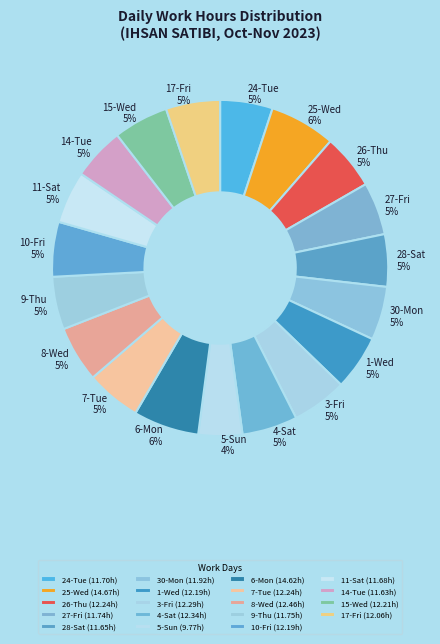

How many segments does this pie chart have?

19